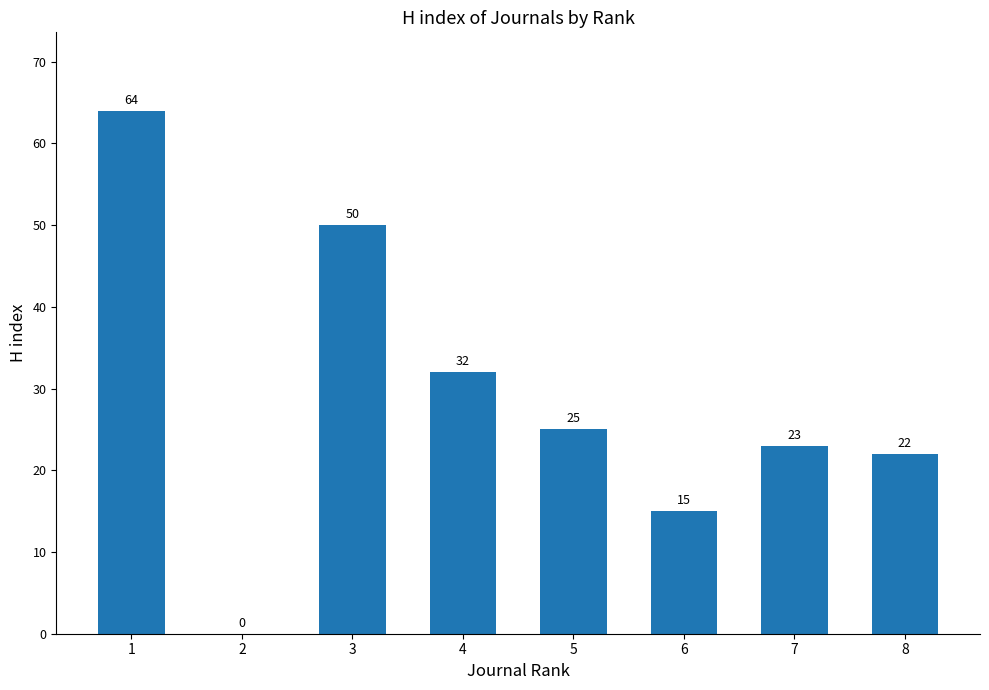

What is the sum of all values?

231